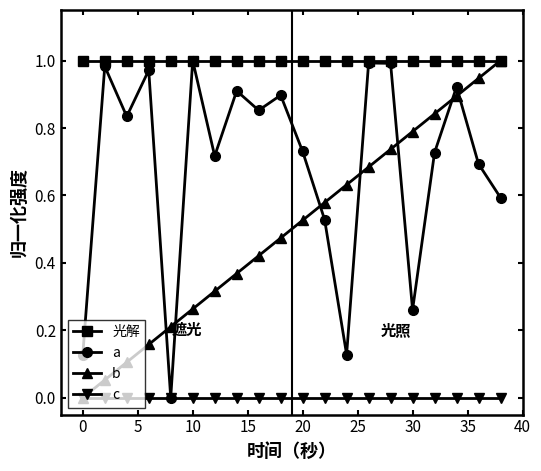

List the series in order of their overall mean, lowest first.

c, b, a, 光解